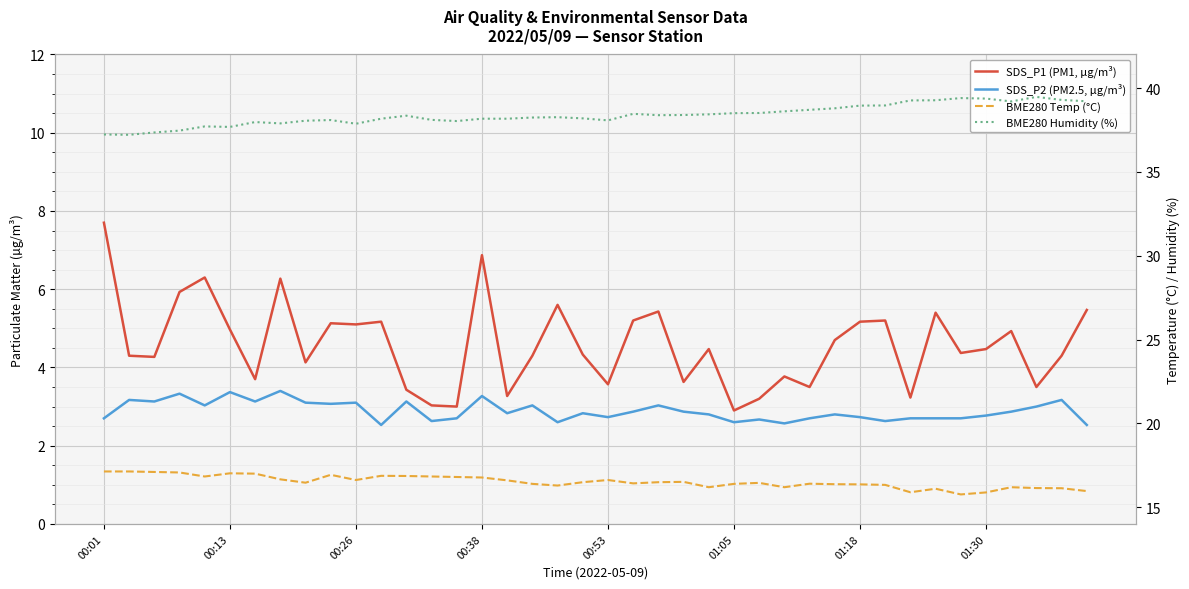

How many interior local peaks does the SDS_P1 (PM1, µg/m³) series have?

12